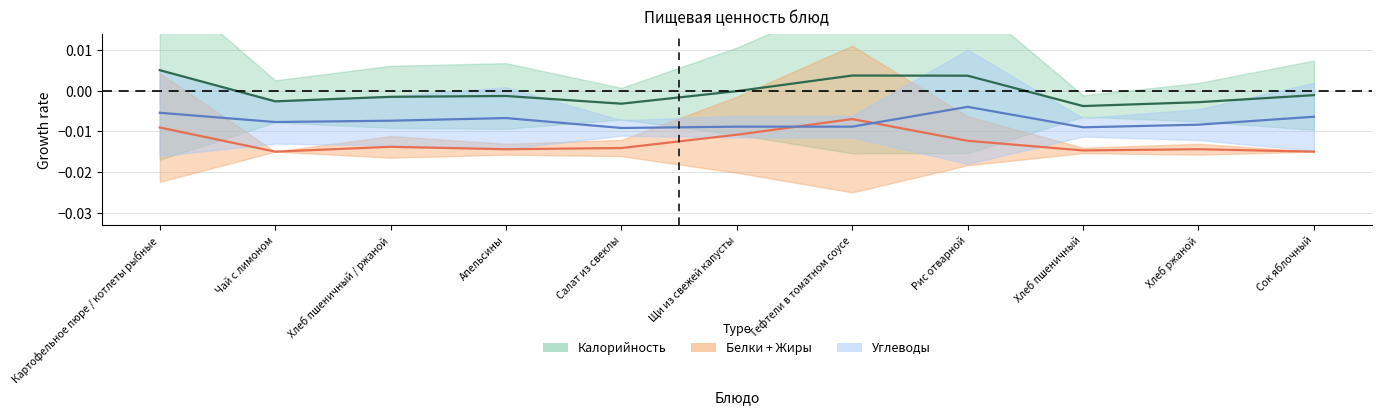

Rank the categories by Жиры value from highest to lowest.

Тефтели в томатном соусе, Картофельное пюре / котлеты рыбные, Щи из свежей капусты, Рис отварной, Хлеб пшеничный / ржаной, Салат из свеклы, Апельсины, Хлеб ржаной, Хлеб пшеничный, Чай с лимоном, Сок яблочный